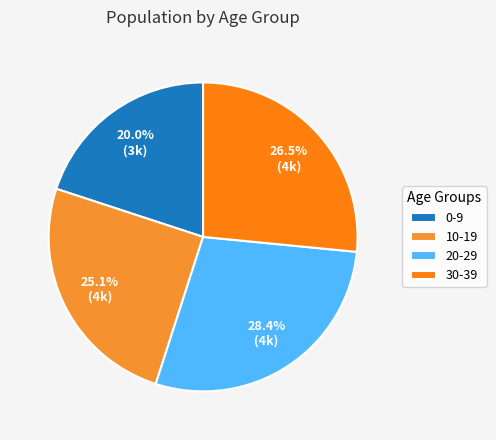

Which slice is the smallest?

0-9